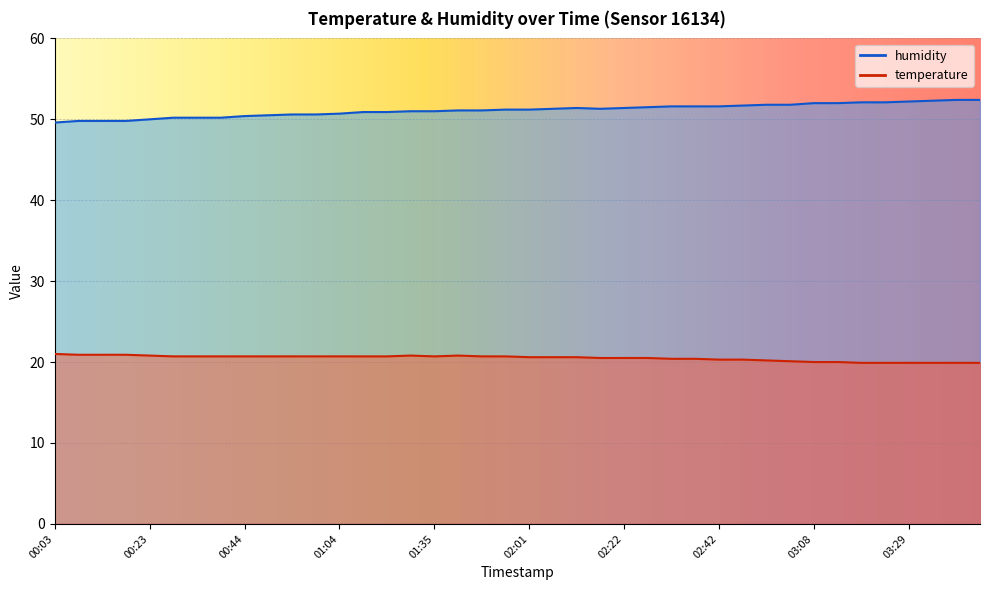

Between 02:47 and 00:18, which is larger?

00:18